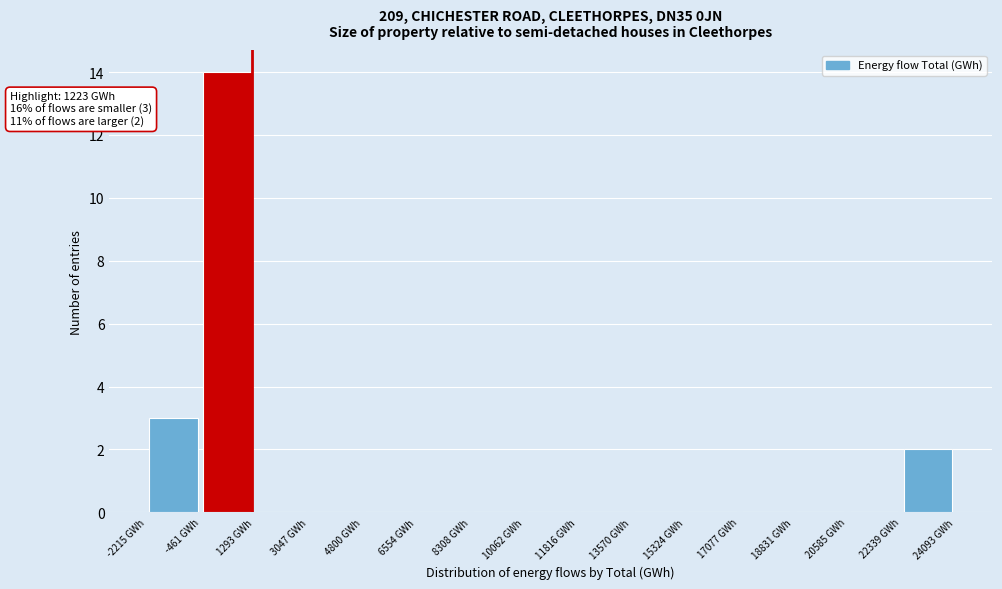

Over which range of the x-axis is the bar tallest?

-400 to 1200